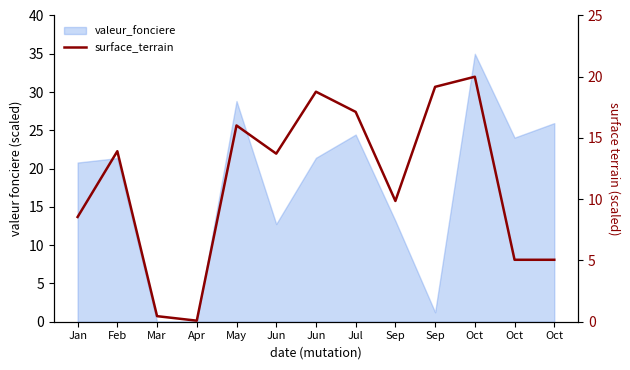

Read the value at Feb.

13.9